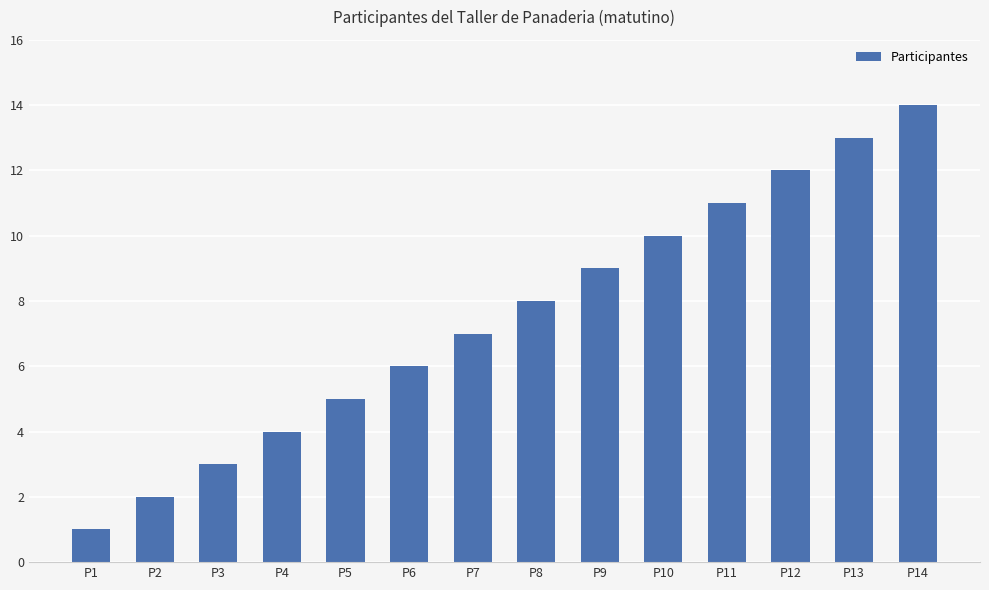

What is the maximum value shown in the chart?

14